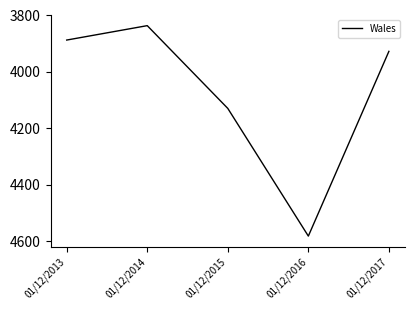

Reading left to right, what are all the values shown in this chart?

01/12/2013=3887	01/12/2014=3836	01/12/2015=4129	01/12/2016=4581	01/12/2017=3927